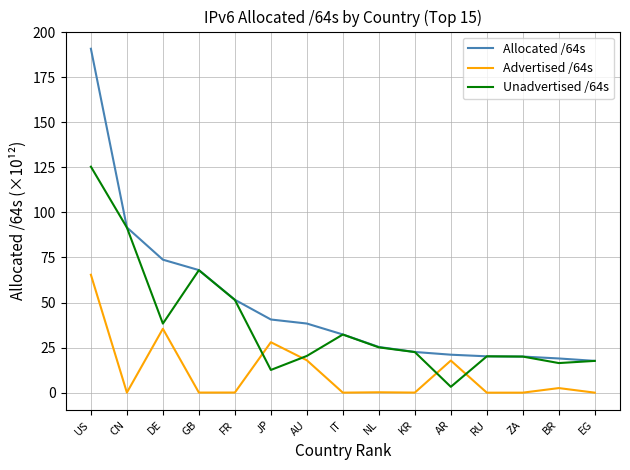

How many lines are shown in the chart?

3